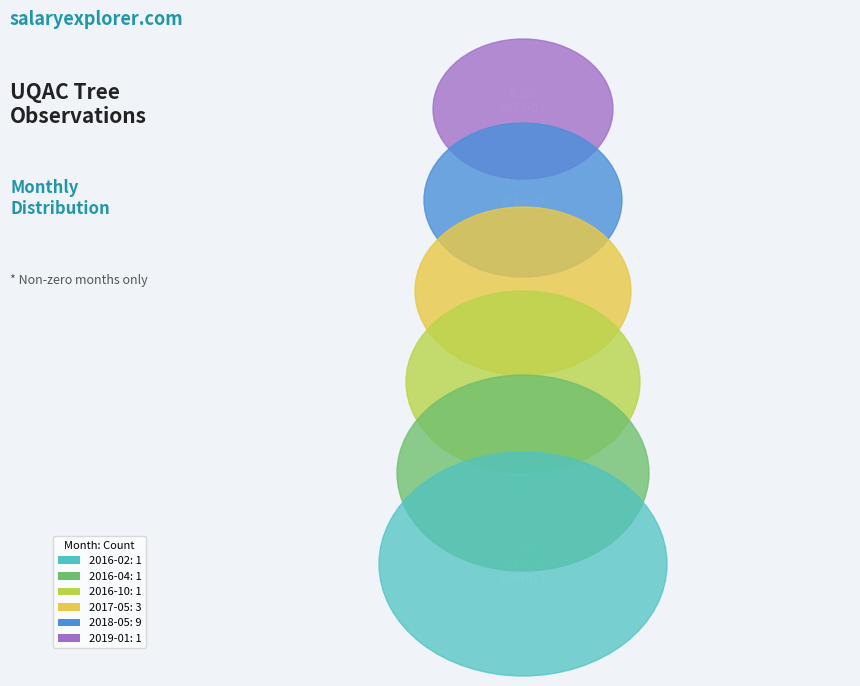

Is there a majority slice in this chart?

Yes